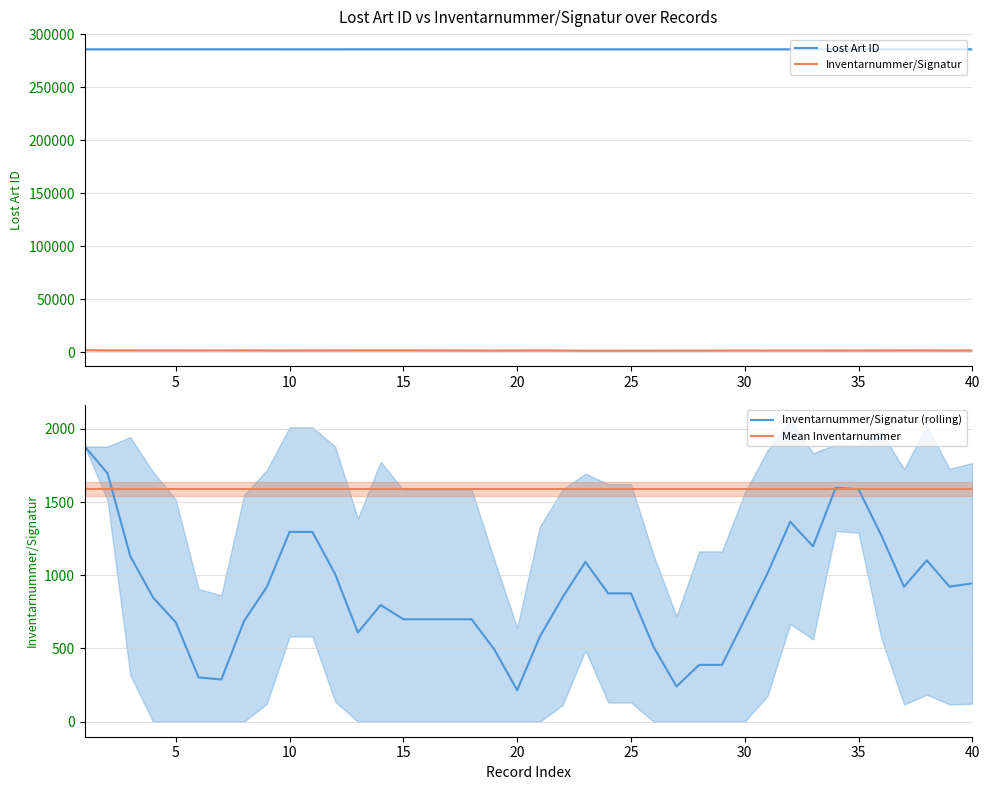

How many series are shown in this chart?

2